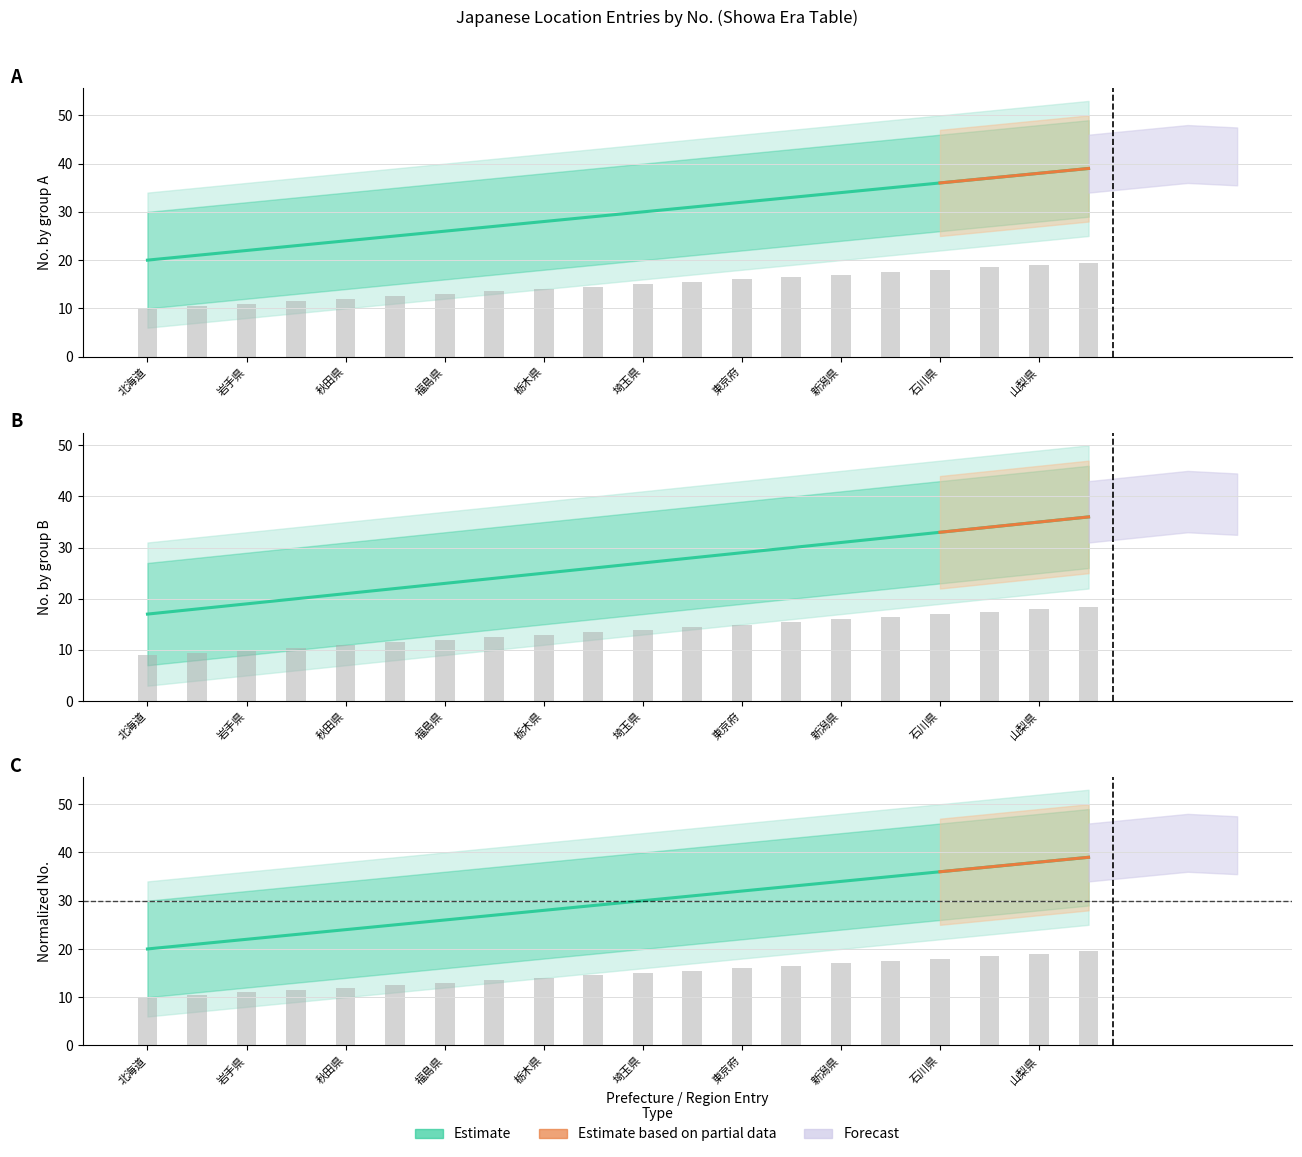

List the series in order of their peak value, lowest first.

Lower Band, Upper Band, No. (Entry Index)